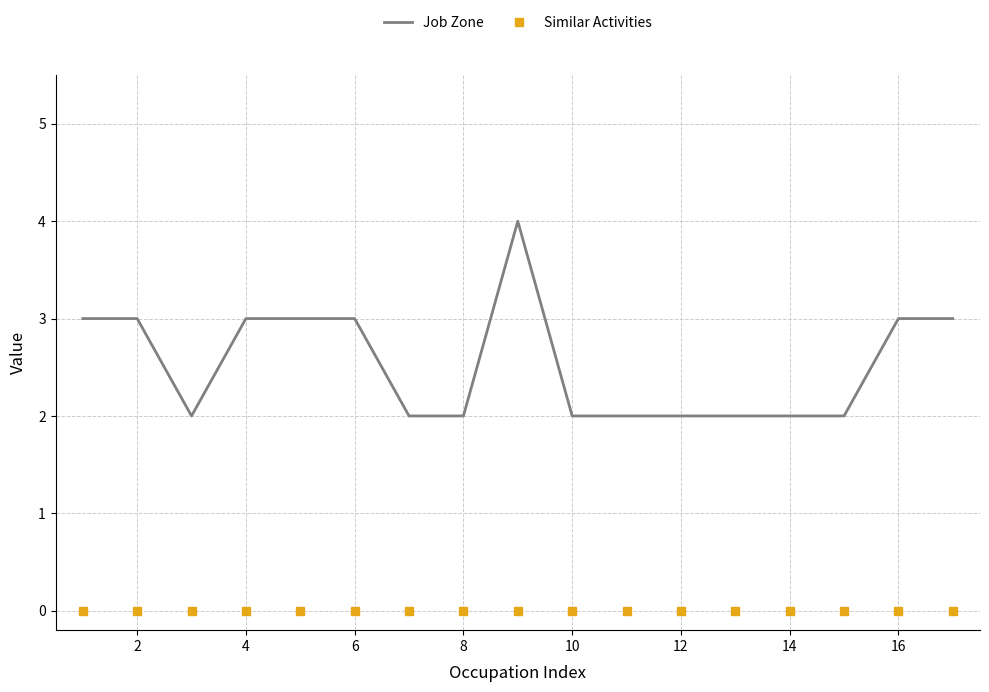

List the series in order of their peak value, lowest first.

Similar Activities, Job Zone